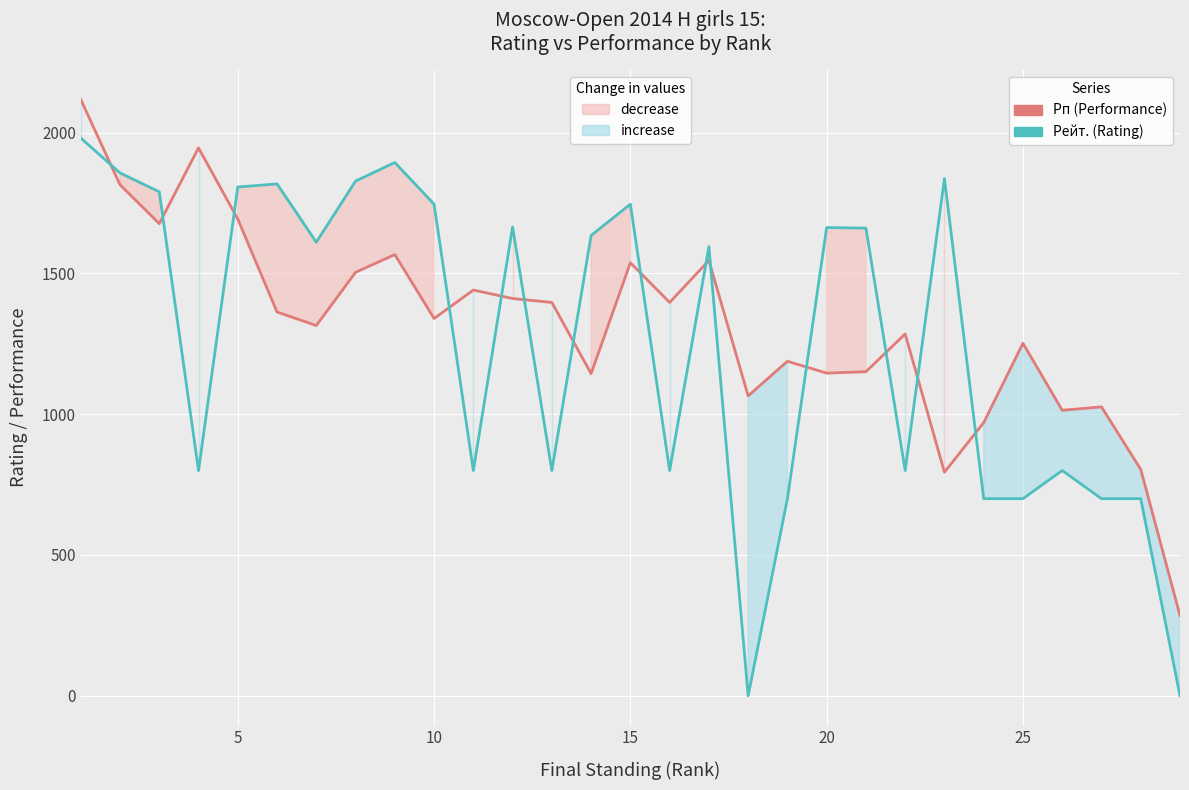

Reading left to right, transcribe all the data shown in this chart.

Рп (Performance): 2118	1815	1677	1946	1693	1363	1315	1504	1567	1340	1441	1411	1397	1144	1538	1397	1546	1065	1188	1146	1151	1285	794	970	1252	1014	1026	804	285
Рейт. (Rating): 1981	1857	1790	800	1807	1818	1611	1828	1894	1746	800	1665	800	1635	1746	800	1595	0	700	1663	1661	800	1837	700	700	800	700	700	0